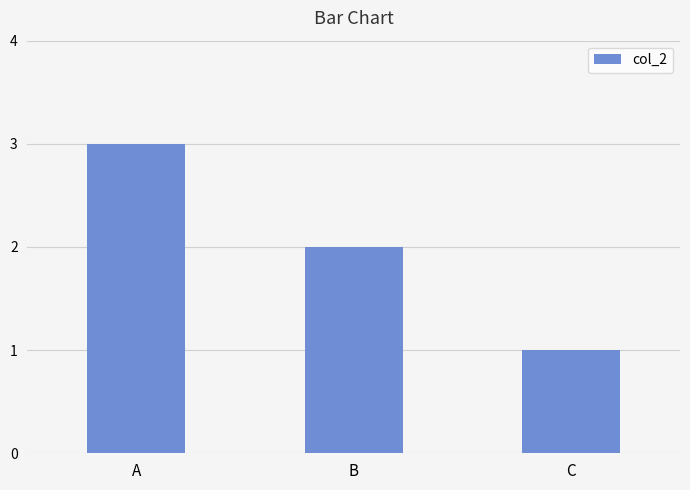

List the labels in order of value, smallest first.

C, B, A